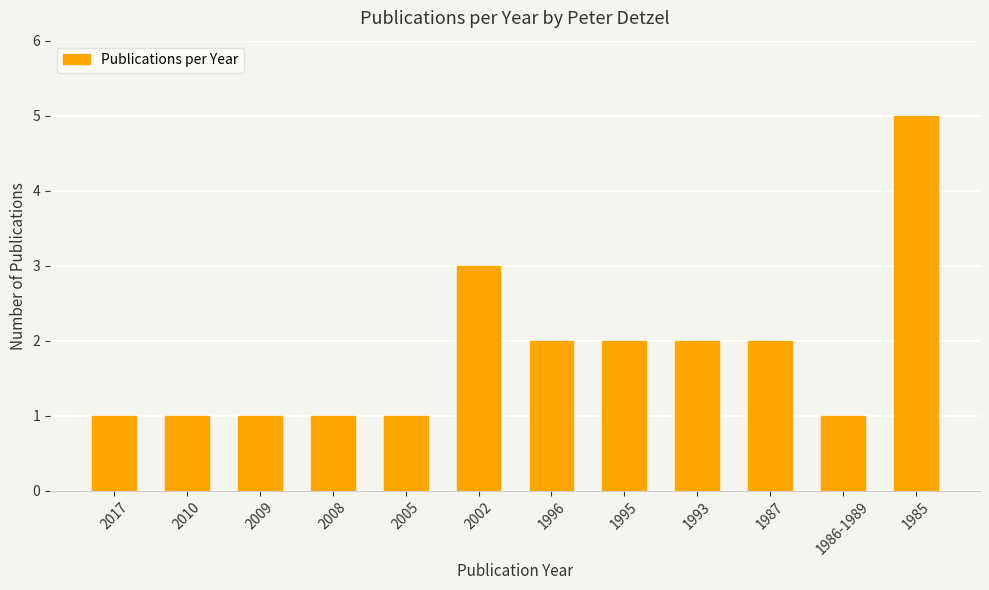

How many bars are there in total?

12